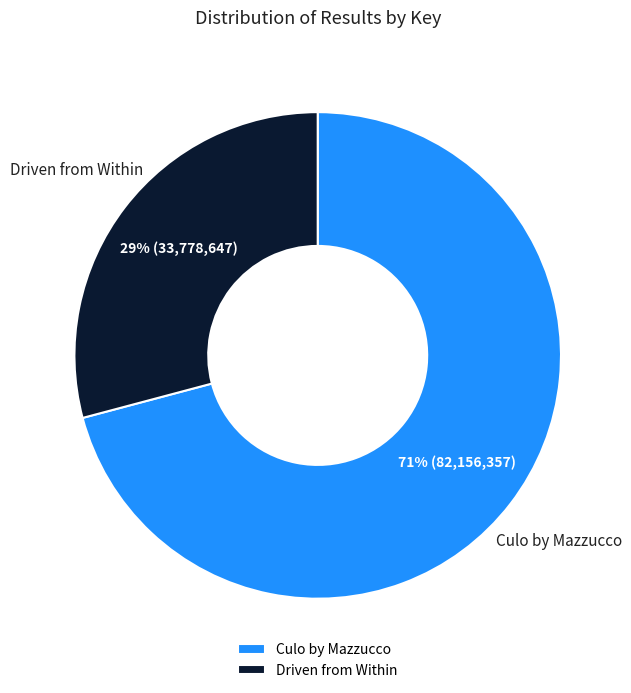

Is the sum of Driven from Within and Culo by Mazzucco greater than half?

Yes